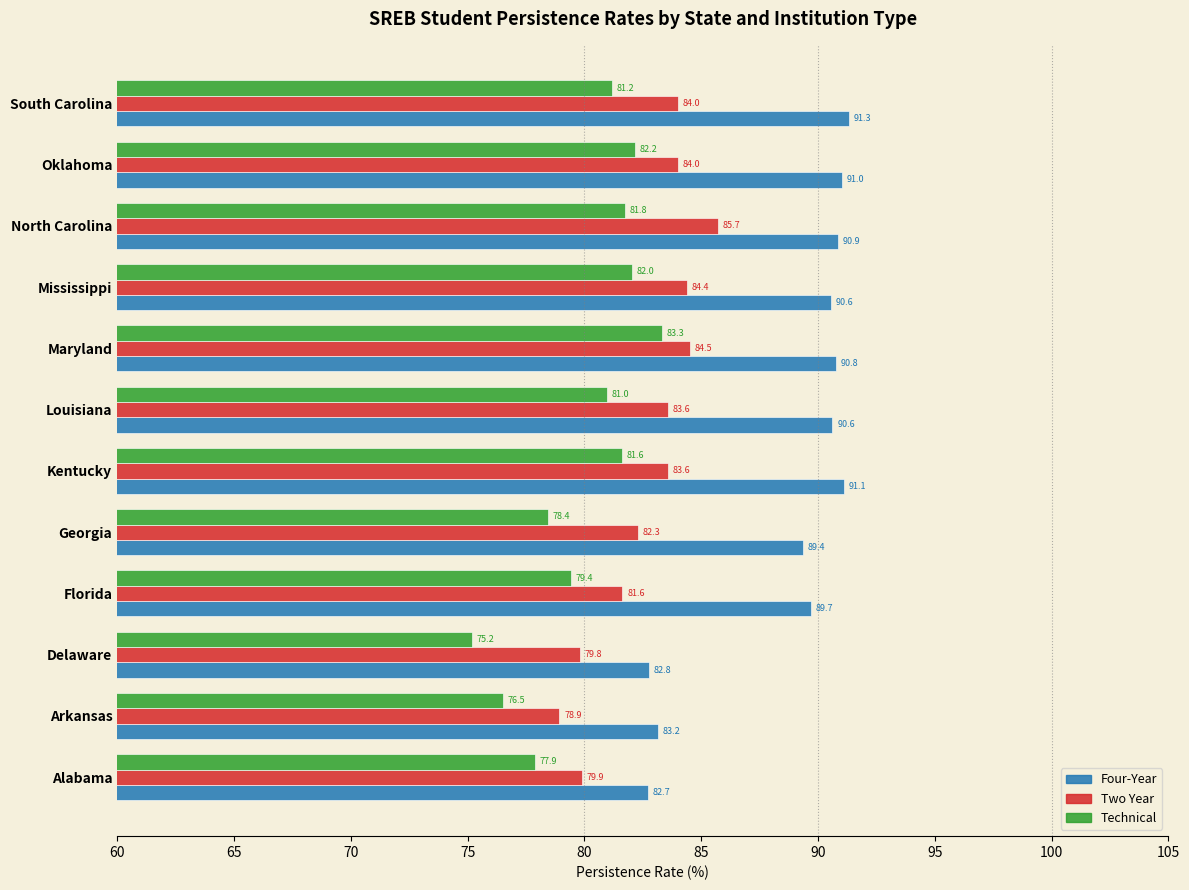

What is the difference between the highest and lowest values at Maryland?

7.5